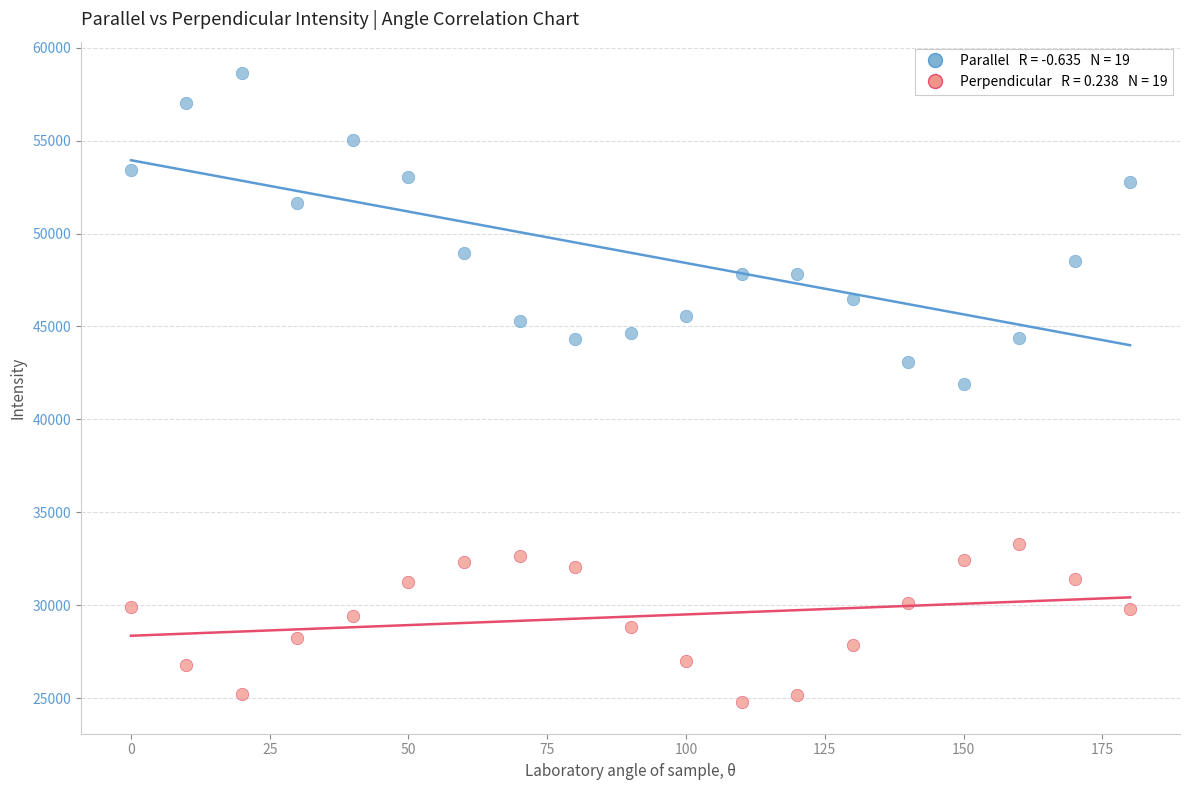

Across all data points, what is the range of Y values (max minus min)?

33846.6